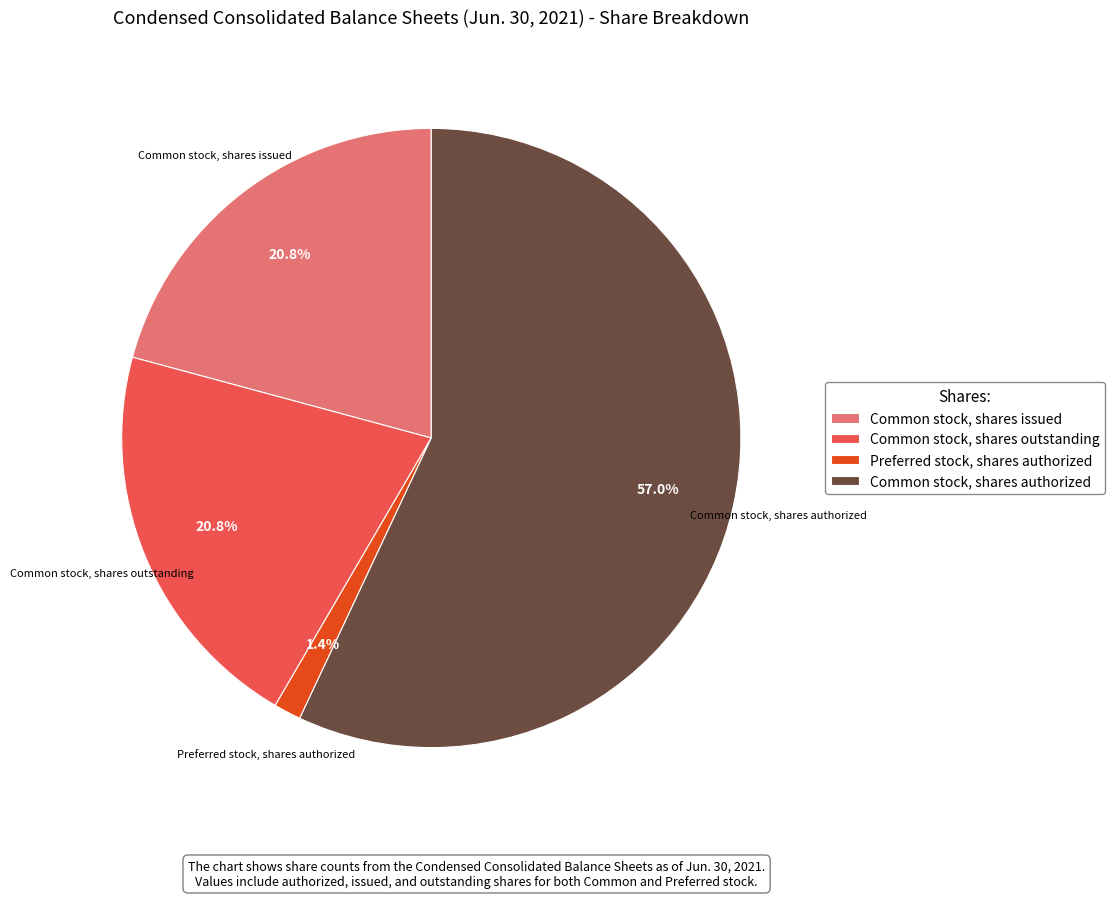

To the nearest percent, what is the difference between the largest and smallest slice percentages?

56%